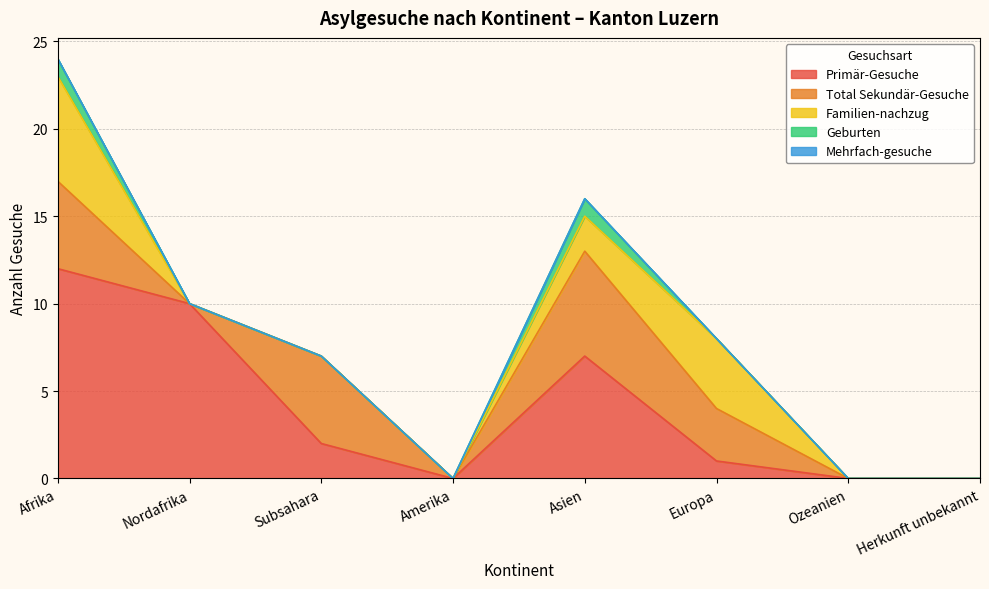

At Subsahara, list the series in order from smallest to largest.

Familien-nachzug, Geburten, Mehrfach-gesuche, Primär-Gesuche, Total Sekundär-Gesuche